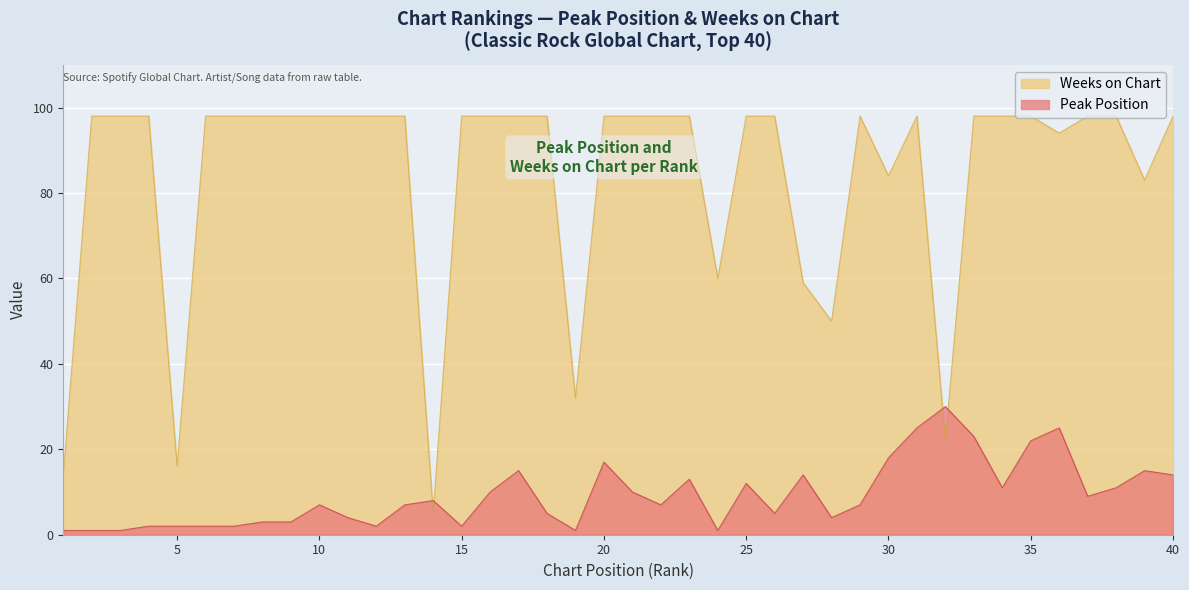

Rank the series by their average value, from highest to lowest.

Weeks on Chart, Peak Position